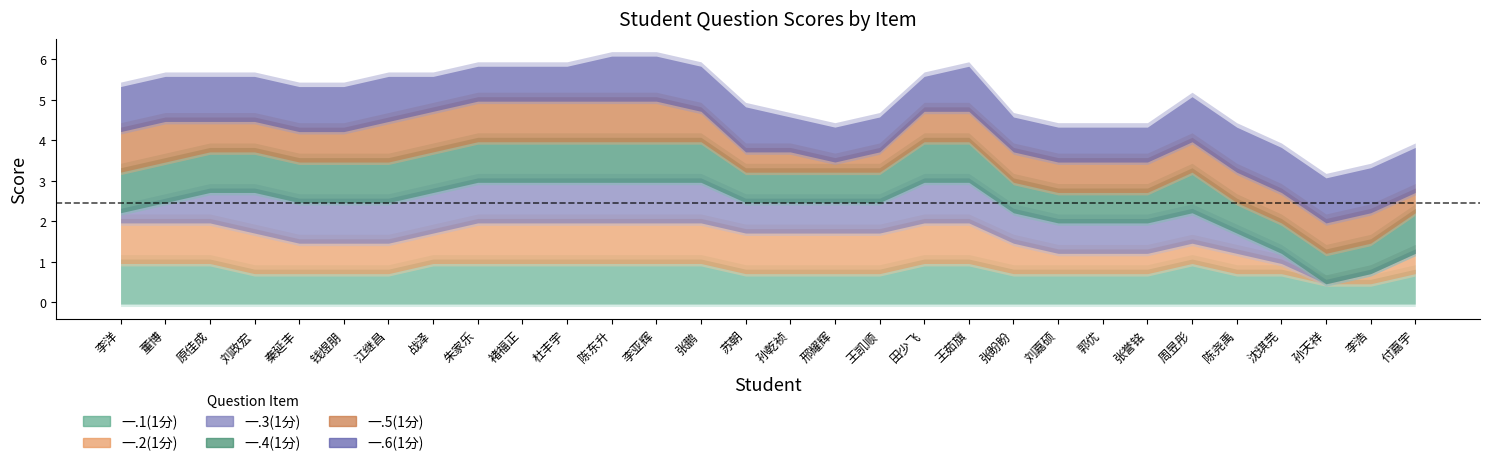

True or false: 一.5(1分) has a value of 1 at 沈琪芫.

True